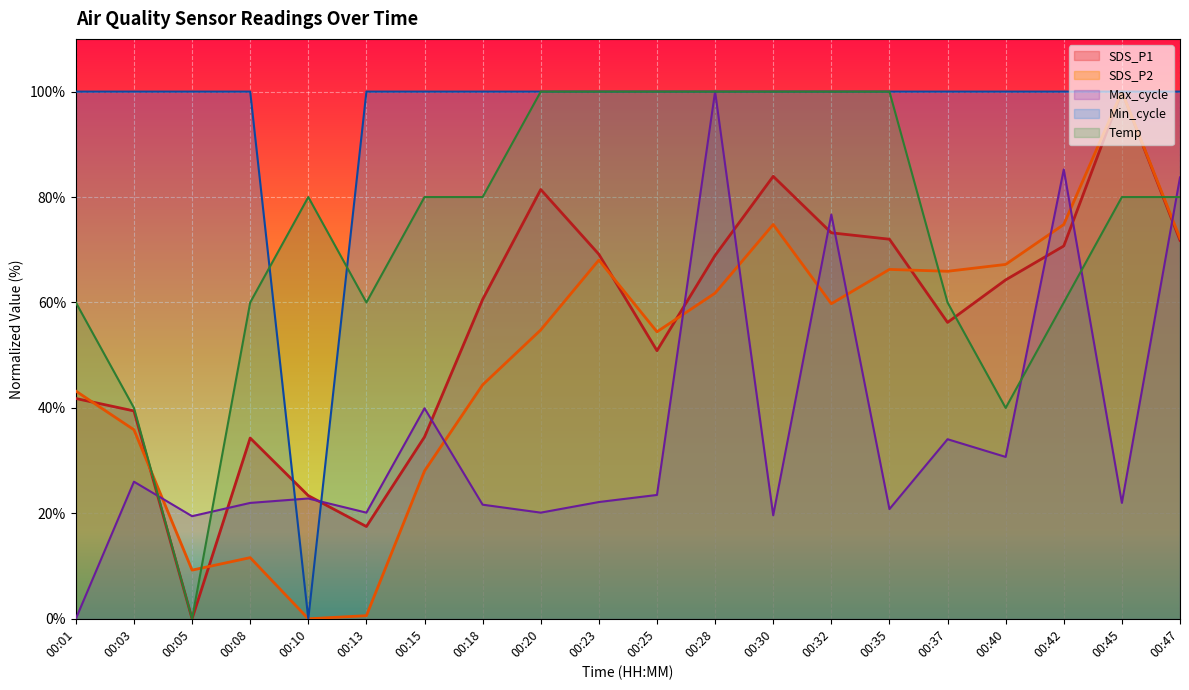

Is it true that Max_cycle equals 28.4 at 00:47?

False